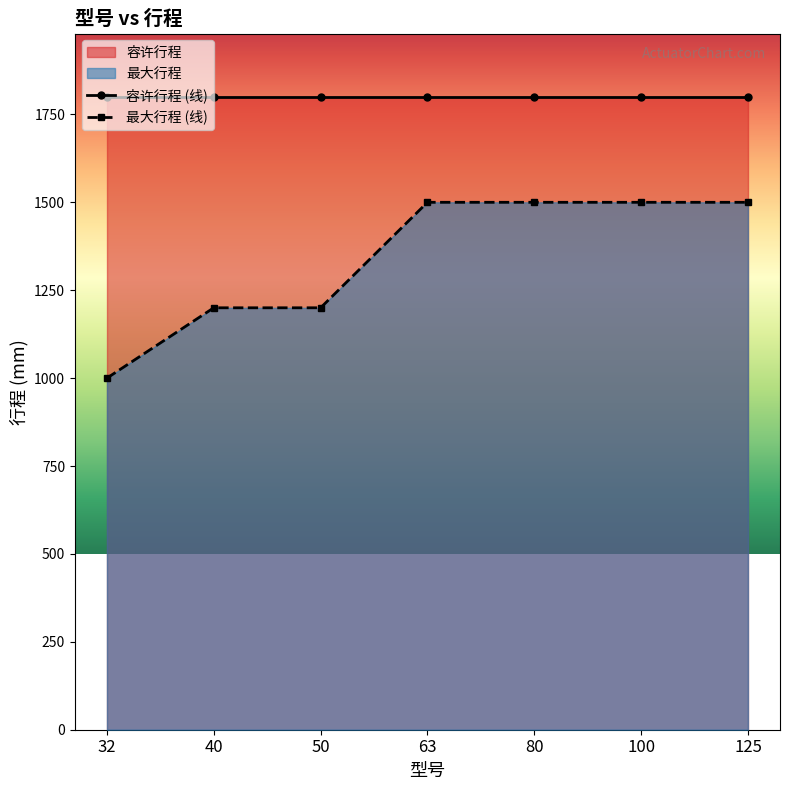

Is it true that the value at 32 is 1000?

True